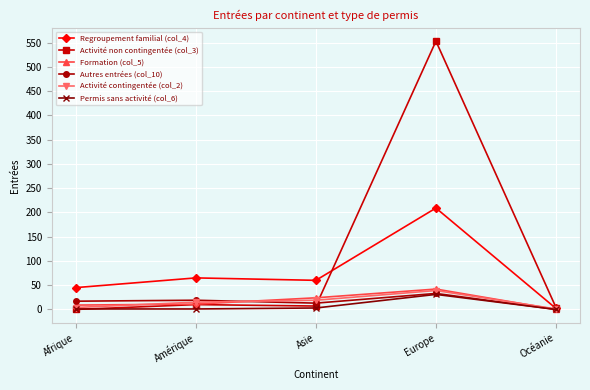

The value of Autres entrées (col_10) at Océanie is 22. True or false?

False